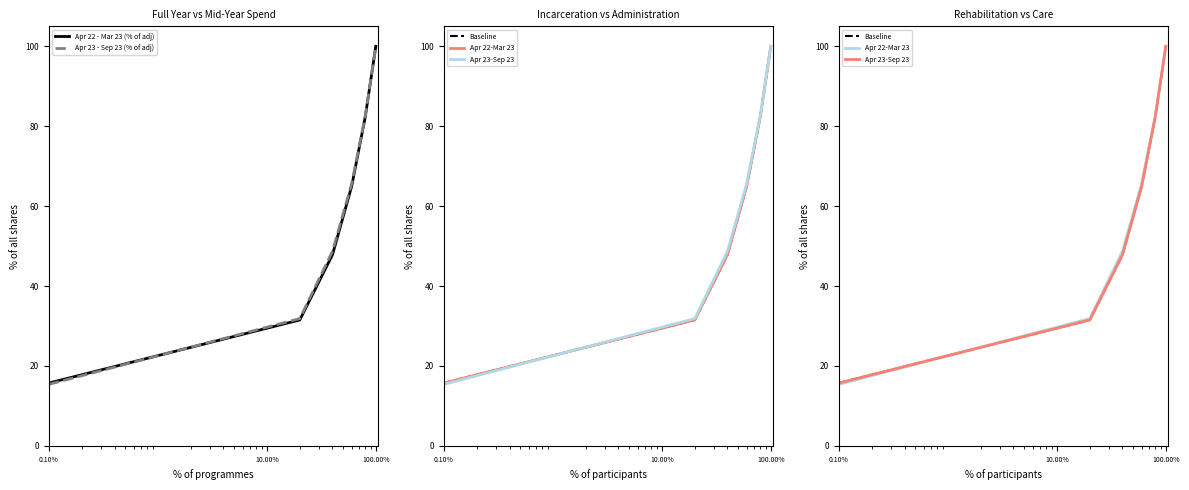

What is the smallest value displayed?

15.4